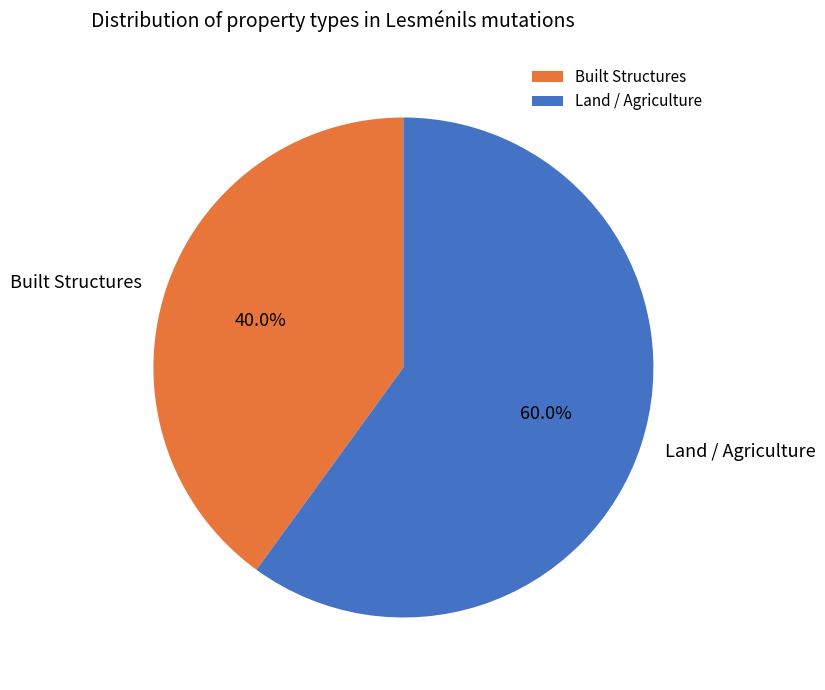

Is Land / Agriculture the majority of the pie?

Yes